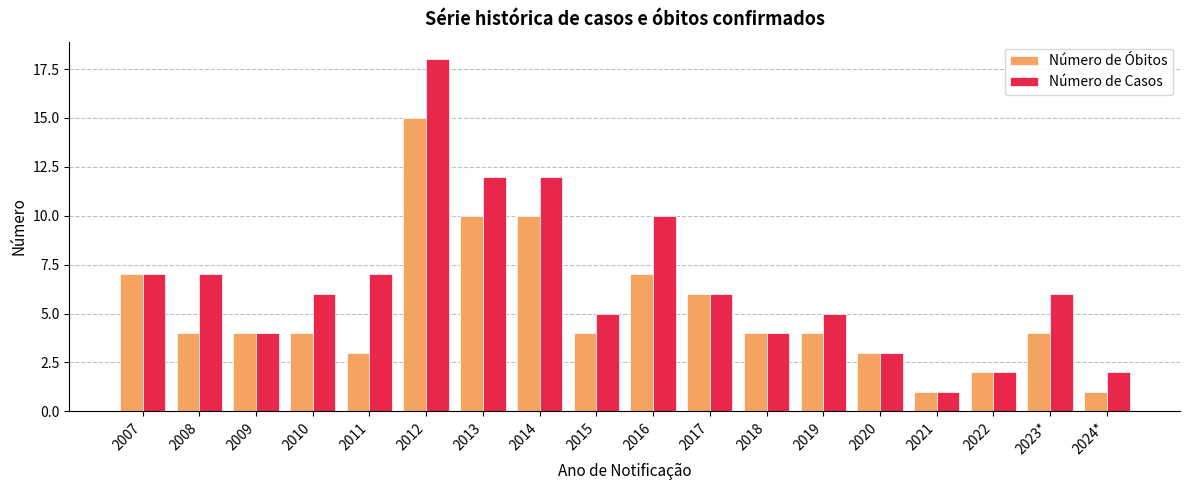

The Número de Óbitos series shows 3 at 2011. True or false?

True